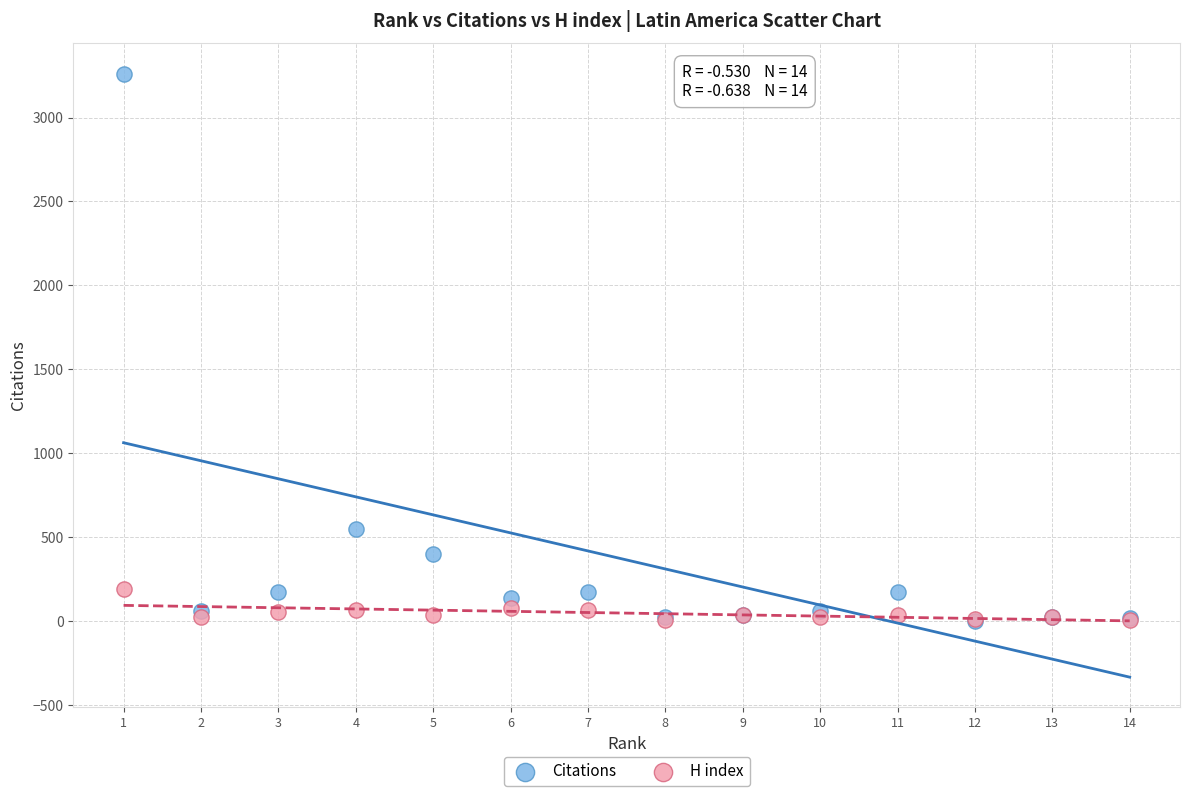

Across all series, what Y value is closest to 1632?

550